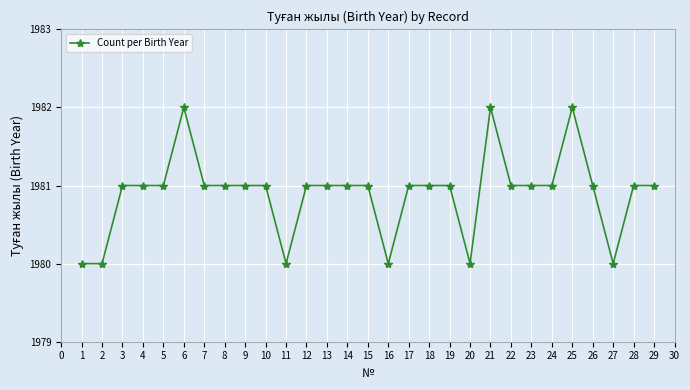

What is the sum of the values at 21 and 26?

3963